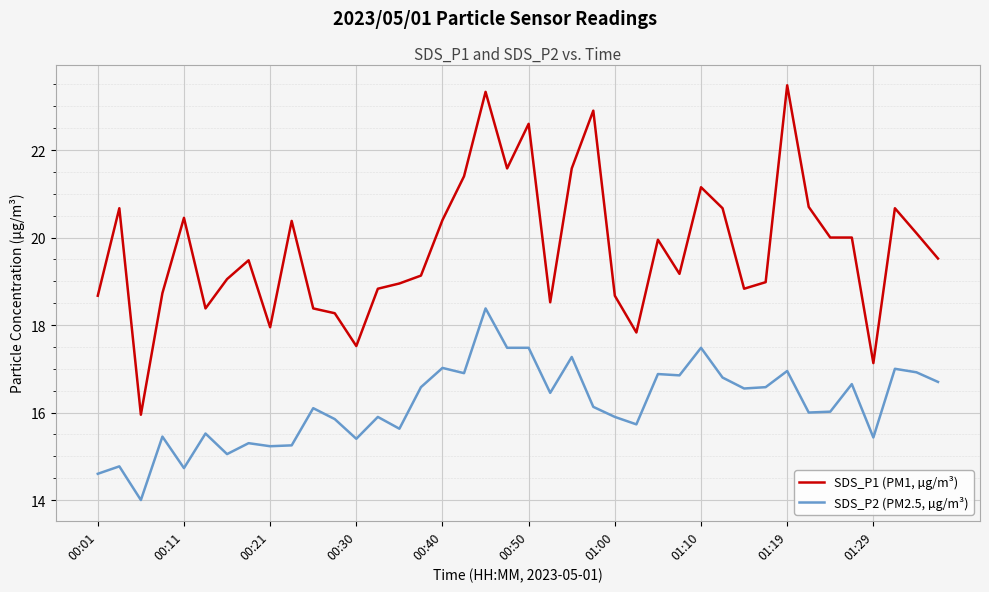

List the series in order of their overall mean, lowest first.

SDS_P2 (PM2.5, µg/m³), SDS_P1 (PM1, µg/m³)